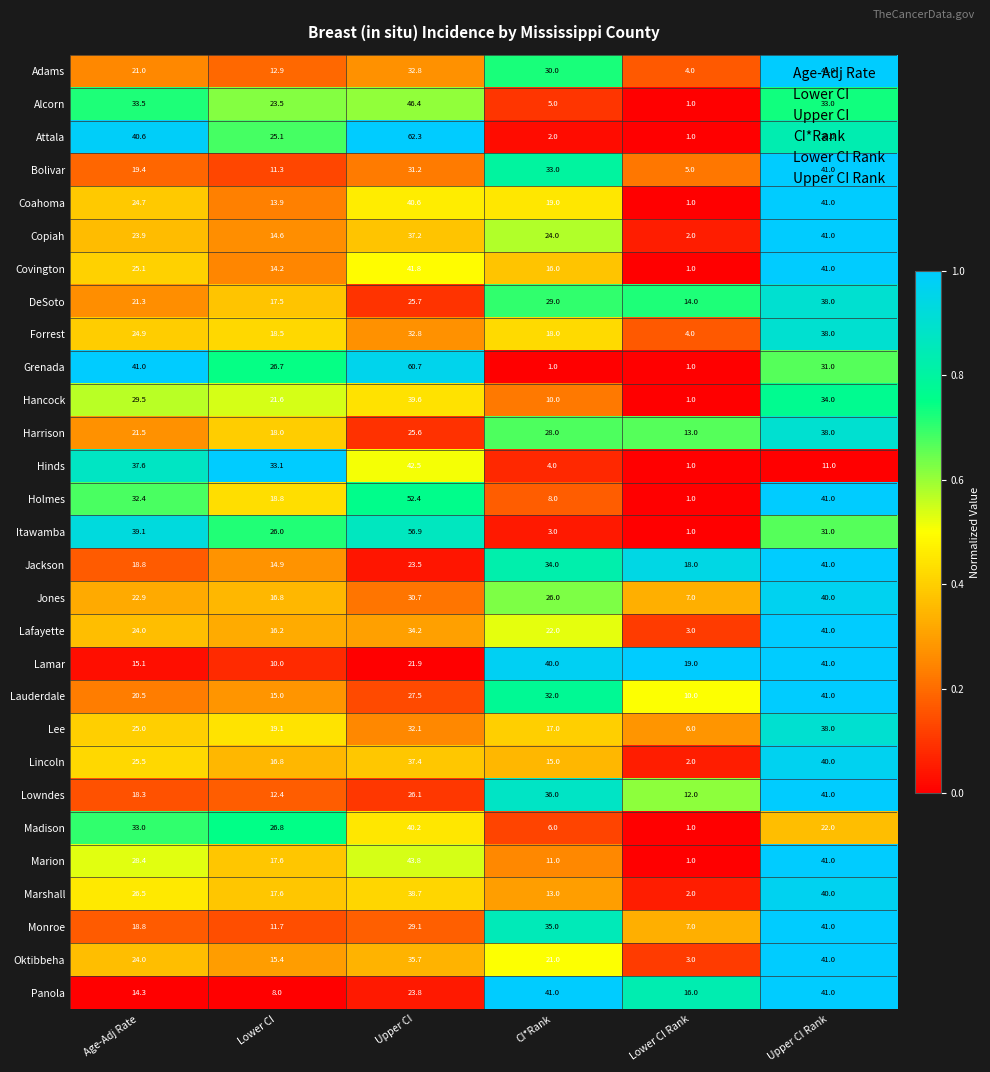

The Panola series shows 4.9 at Lower CI. True or false?

False